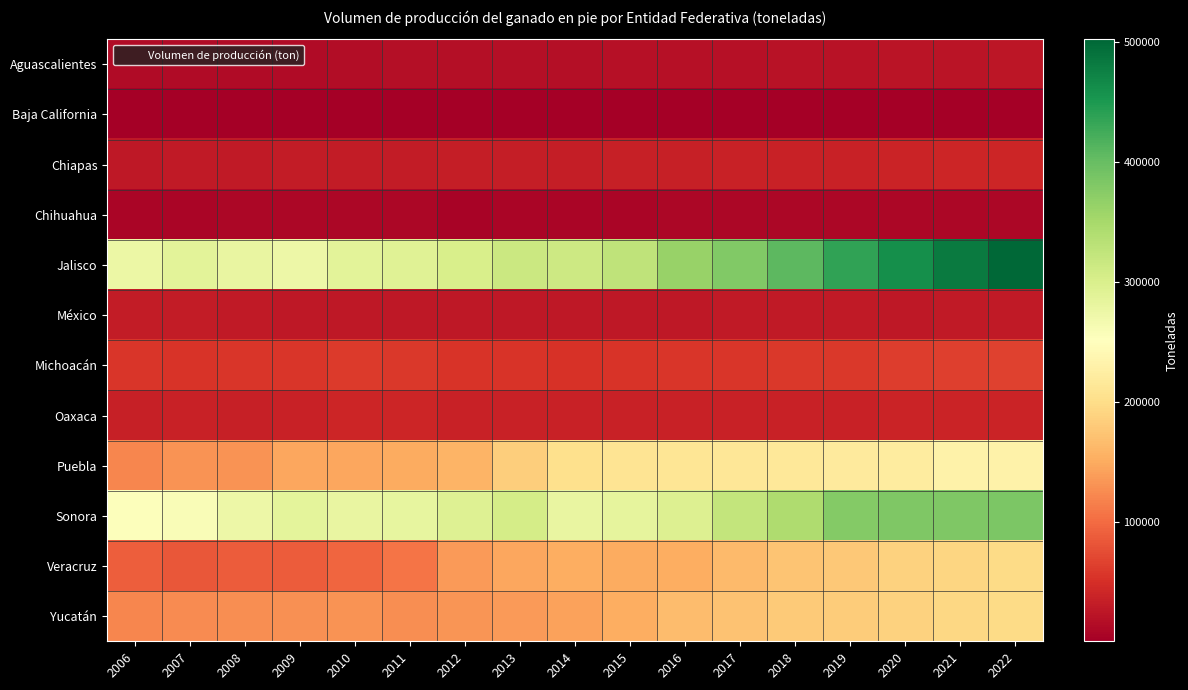

Between 2015 and 2017, which series saw the biggest shift?

Jalisco